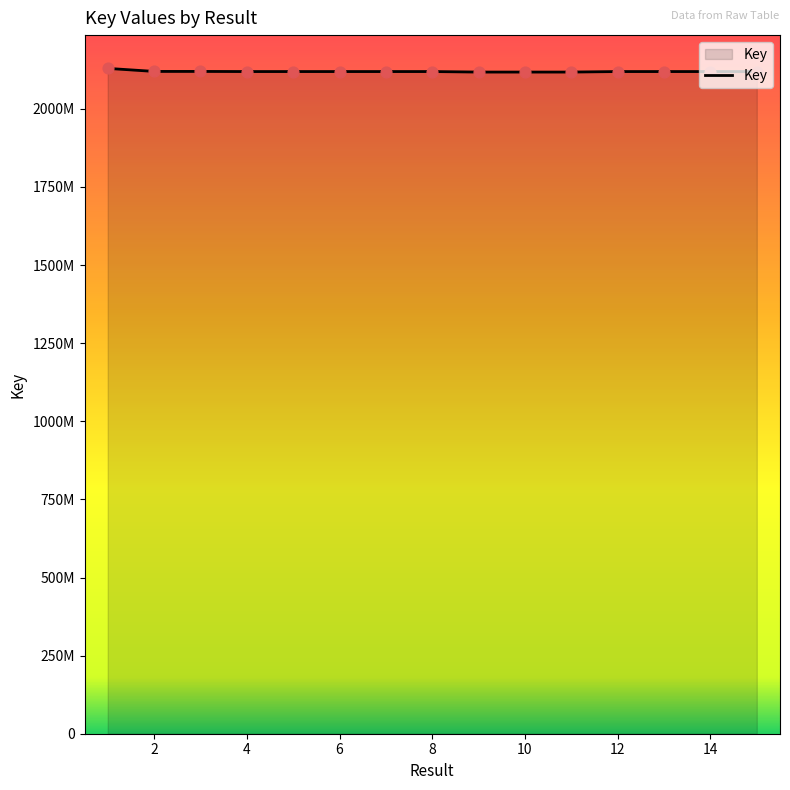

Does the chart have visible grid lines?

No